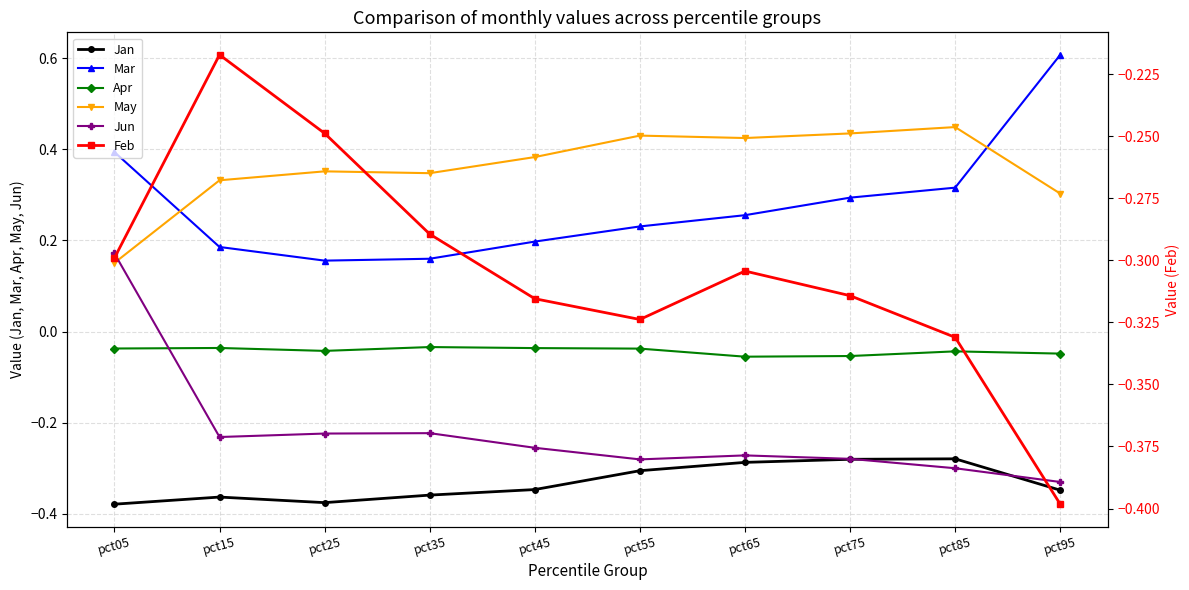

What is the value of the Jun point at the 5th from the left?

-0.3